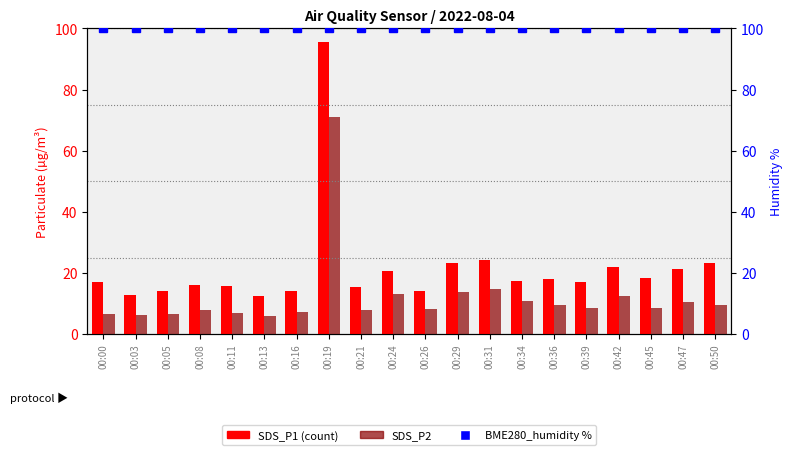

Between 00:36 and 00:45, which is larger?

00:45